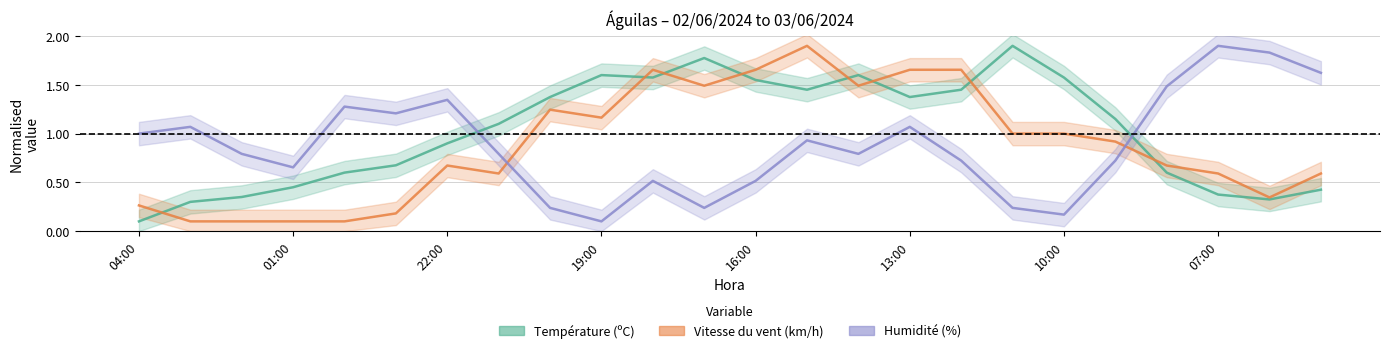

True or false: Vitesse du vent (km/h) has more than 0 interior local peaks.

True